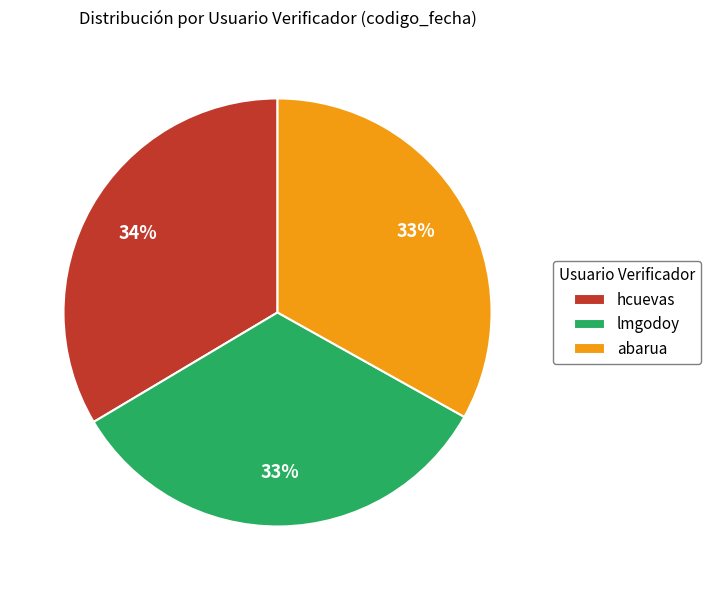

What is the ratio of the value at lmgodoy to the value at abarua?

1.0